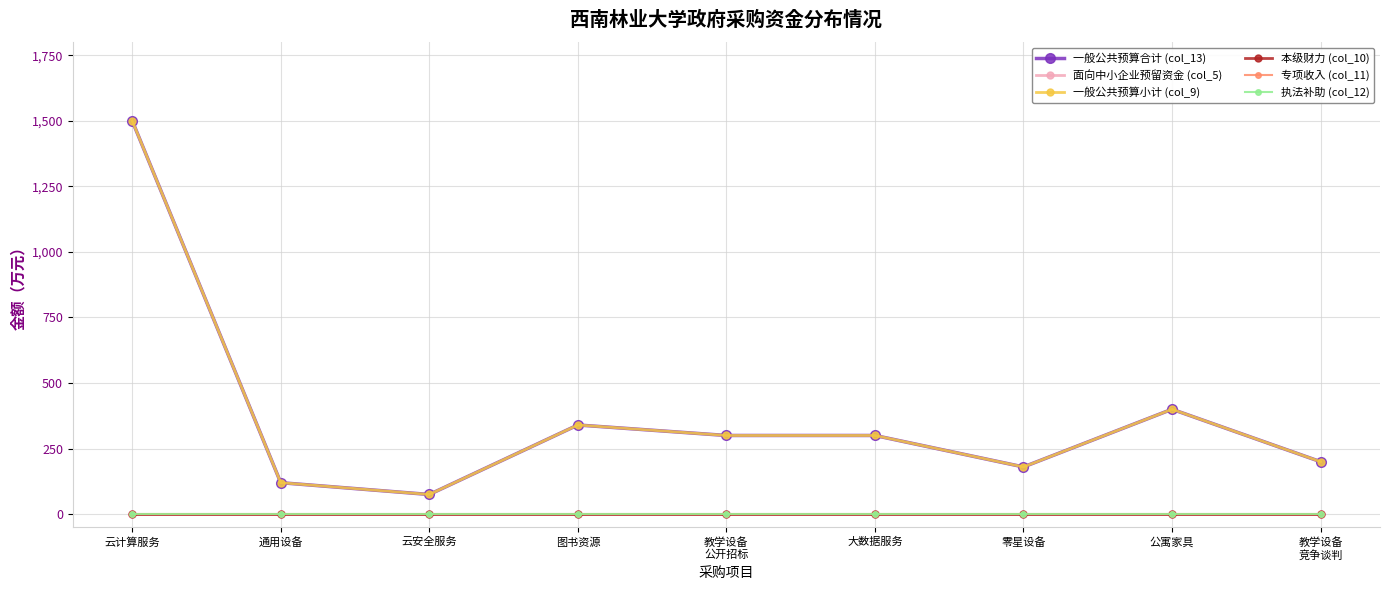

Which category has the lowest value across all series?

云计算服务